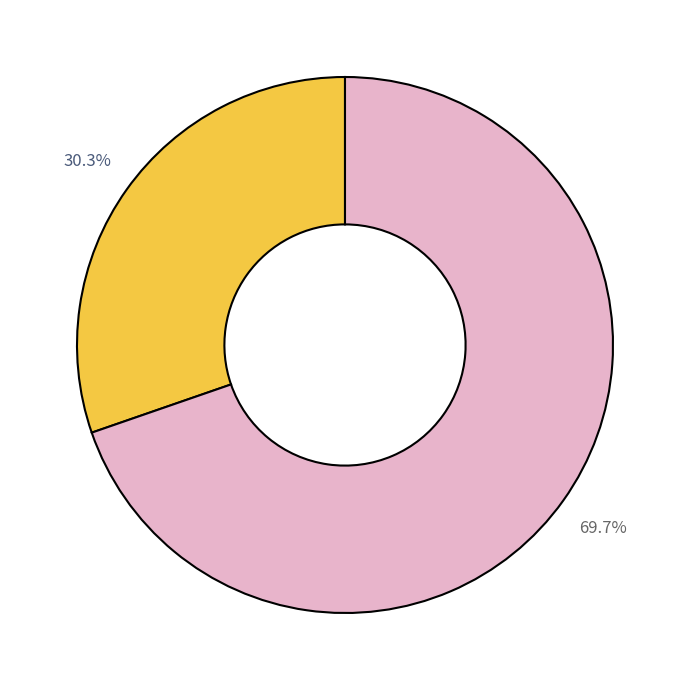

Rank the categories by value from highest to lowest.

ST PETERS EASTERN HILL PRECINCT, ST ANDREWS CHURCH PRECINCT